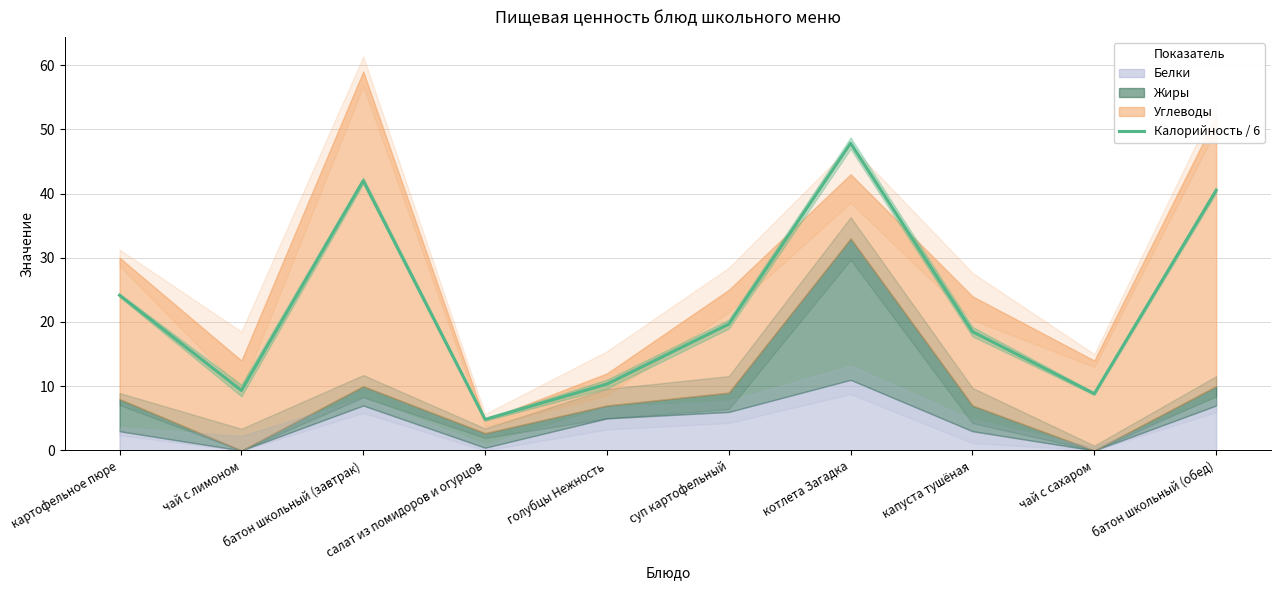

The chart shows a value of 5.7 at чай с сахаром. True or false?

False